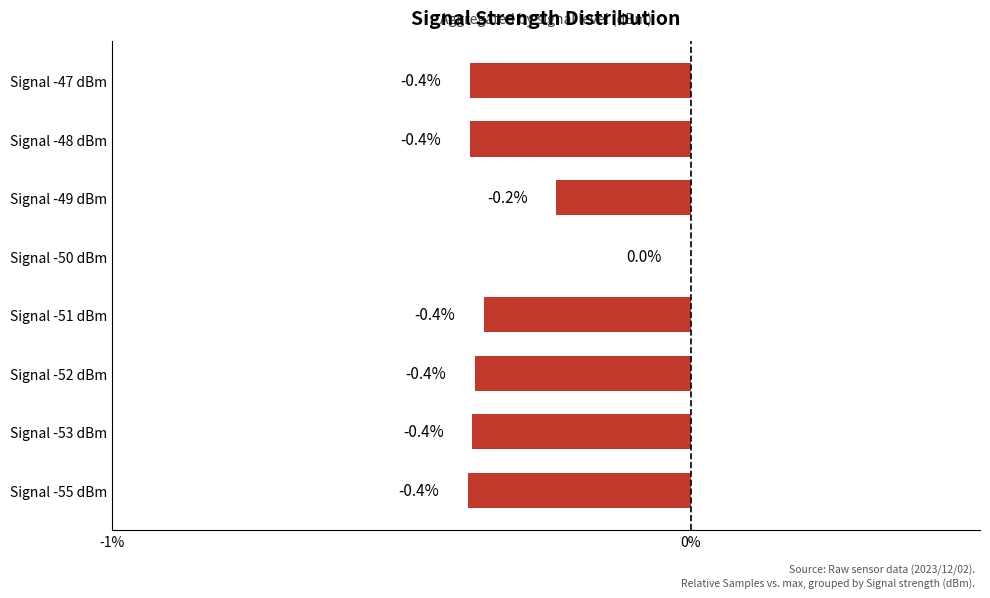

Reading top to bottom, extract all data points from this chart.

Signal -47 dBm=-0.4	Signal -48 dBm=-0.4	Signal -49 dBm=-0.2	Signal -50 dBm=0.0	Signal -51 dBm=-0.4	Signal -52 dBm=-0.4	Signal -53 dBm=-0.4	Signal -55 dBm=-0.4